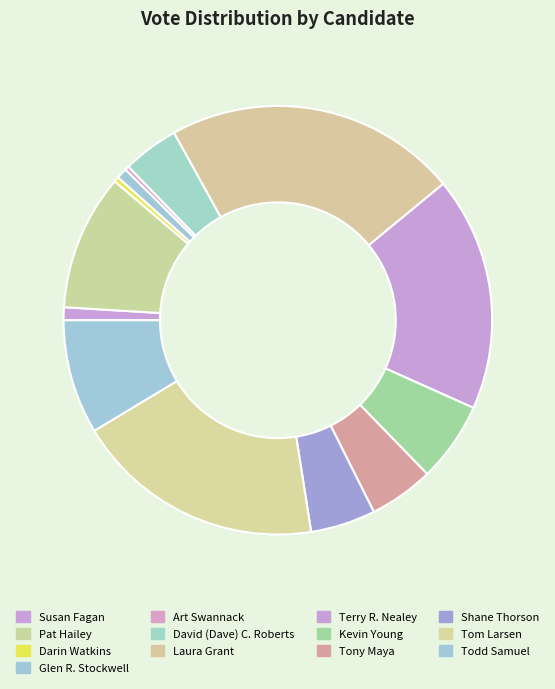

Is it true that Tom Larsen is 19% of the pie?

True